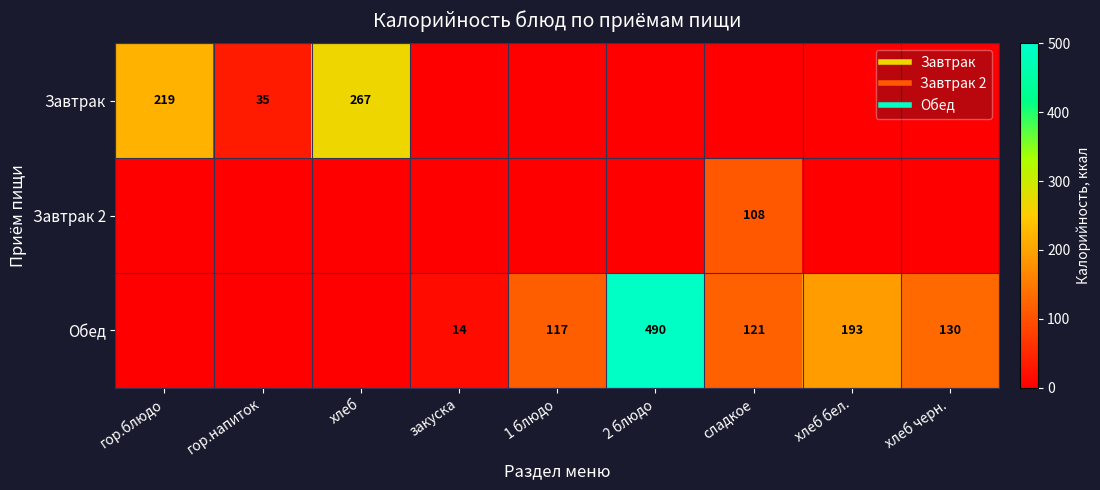

What is the difference between the Обед values at хлеб черн. and 2 блюдо?

360.0